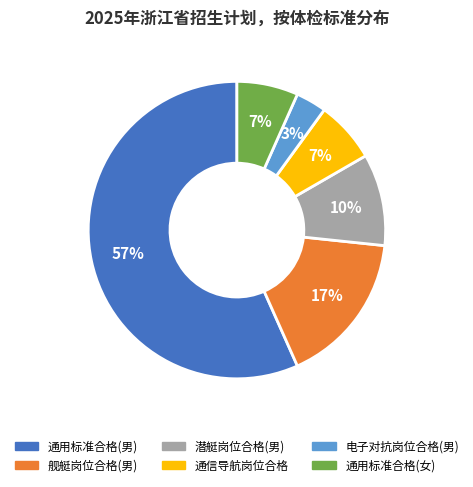

Is there a majority slice in this chart?

Yes